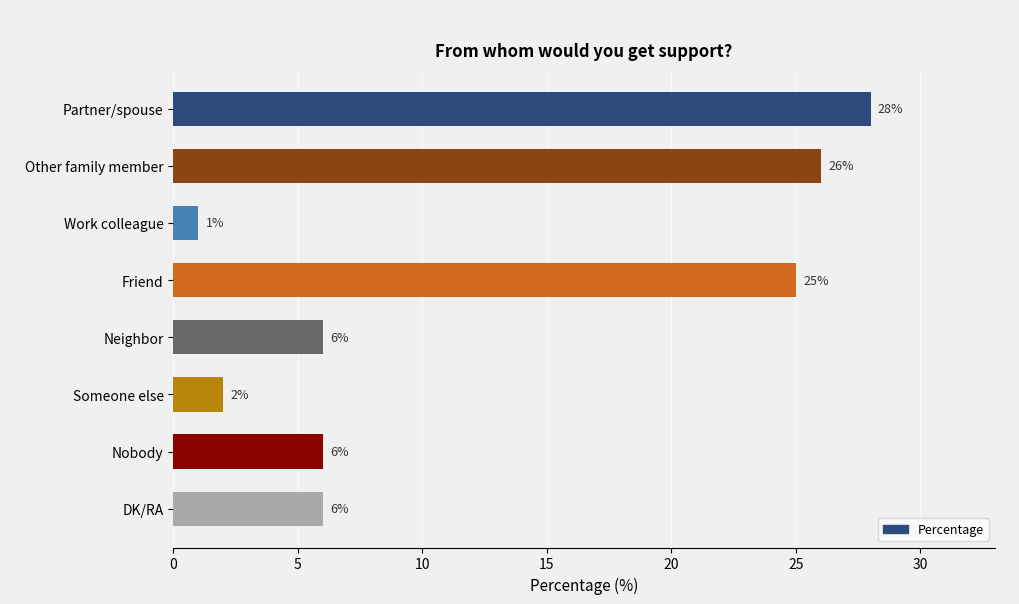

What is the approximate value at Neighbor?

6